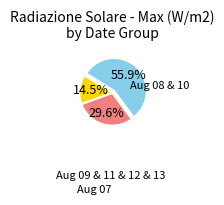

Count the number of slices in the pie.

3